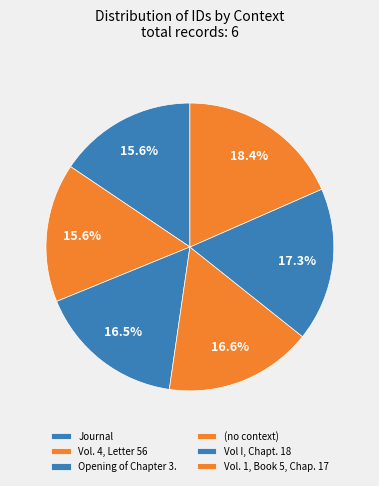

To the nearest percent, what is the combined percentage of Vol. 1, Book 5, Chap. 17 and (no context)?

35%